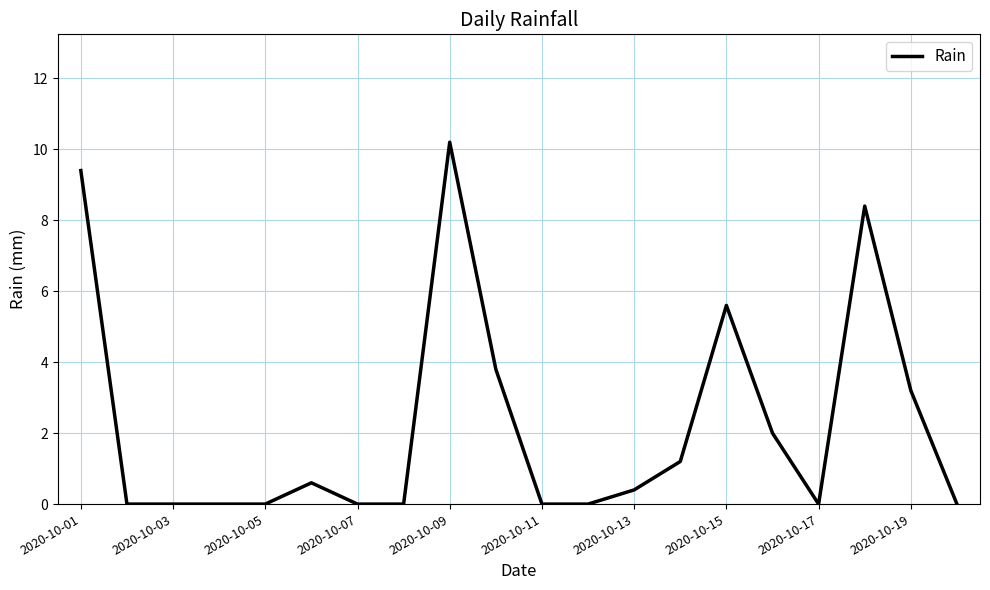

What is the difference between the maximum and minimum values?

10.2